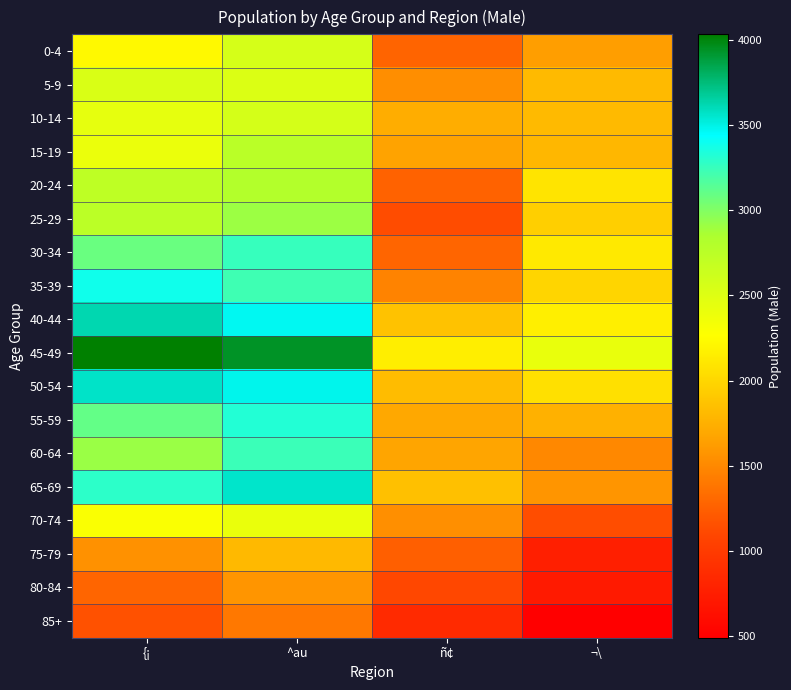

Reading left to right, list all the values displayed in this chart.

0-4: {¡=2223	^au=2559	ñ¢=1274	¬\=1639
5-9: {¡=2527	^au=2514	ñ¢=1529	¬\=1814
10-14: {¡=2436	^au=2567	ñ¢=1728	¬\=1816
15-19: {¡=2405	^au=2754	ñ¢=1664	¬\=1796
20-24: {¡=2721	^au=2801	ñ¢=1262	¬\=2087
25-29: {¡=2748	^au=2910	ñ¢=1134	¬\=1954
30-34: {¡=3079	^au=3253	ñ¢=1286	¬\=2120
35-39: {¡=3387	^au=3225	ñ¢=1471	¬\=1990
40-44: {¡=3623	^au=3468	ñ¢=1862	¬\=2162
45-49: {¡=4031	^au=3939	ñ¢=2152	¬\=2418
50-54: {¡=3566	^au=3480	ñ¢=1827	¬\=2065
55-59: {¡=3103	^au=3324	ñ¢=1695	¬\=1753
60-64: {¡=2918	^au=3240	ñ¢=1674	¬\=1499
65-69: {¡=3288	^au=3559	ñ¢=1848	¬\=1584
70-74: {¡=2291	^au=2408	ñ¢=1542	¬\=1140
75-79: {¡=1555	^au=1806	ñ¢=1249	¬\=763
80-84: {¡=1281	^au=1583	ñ¢=1100	¬\=723
85+: {¡=1161	^au=1403	ñ¢=860	¬\=492